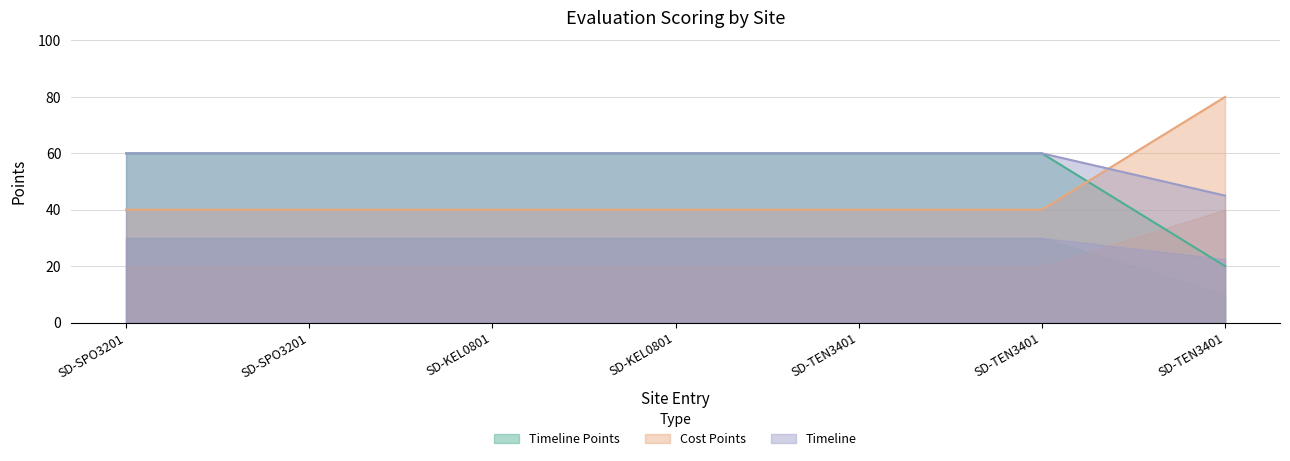

Which series has the largest total across all categories?

Timeline